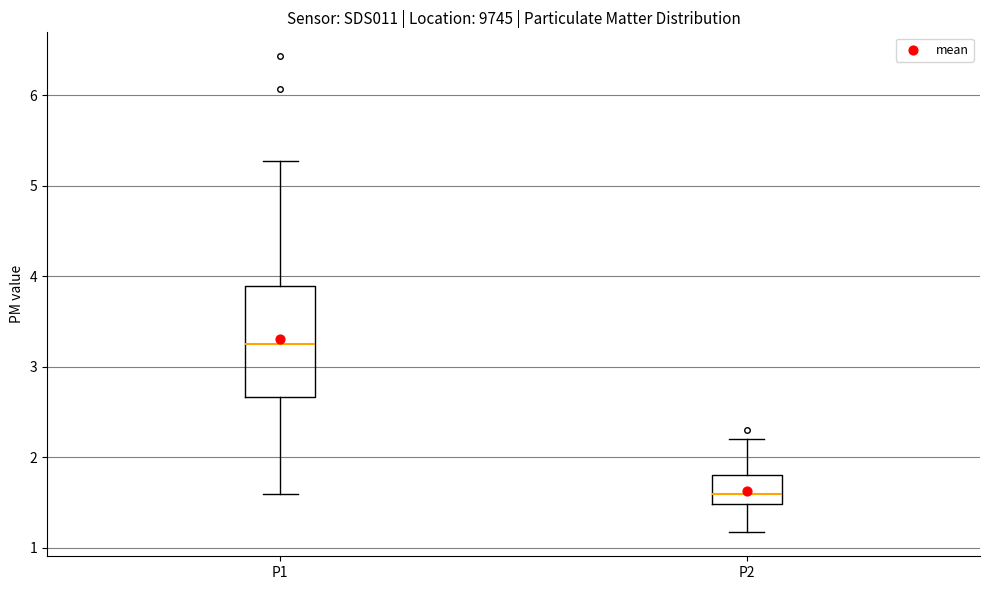

Reading left to right, transcribe this box plot: for each box, give where its median line is, the range the box spans, and where its two whiskers end, as read against the y-axis. The values are not printed on the chart, so give them approximately, as read against the axis.

P1: median 3.3, box 2.7 to 3.9, whiskers 1.6 to 5.3
P2: median 1.6, box 1.5 to 1.8, whiskers 1.2 to 2.2